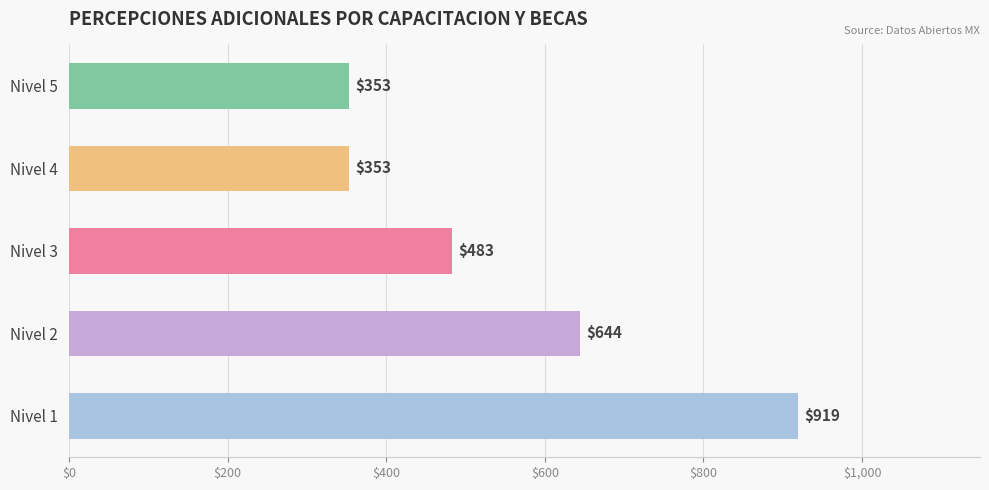

How many bars are there in total?

5